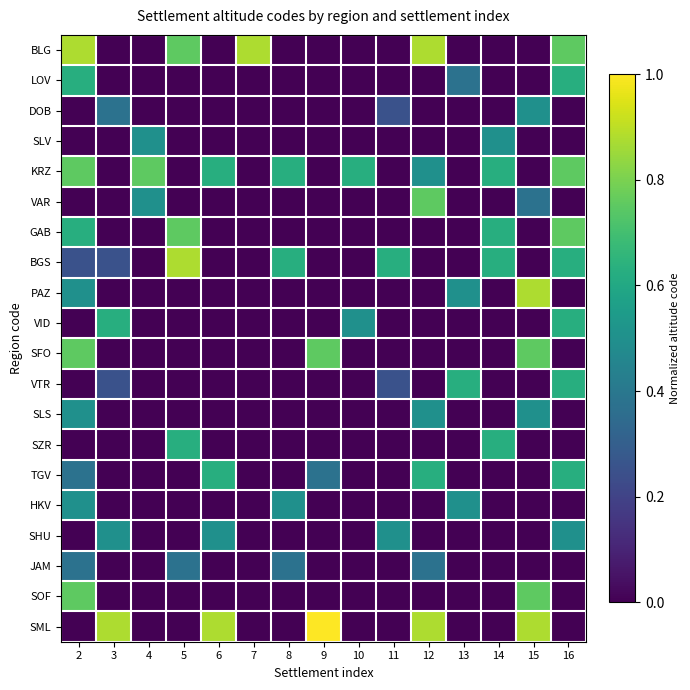

What is the total value across all series at 11?

1.6